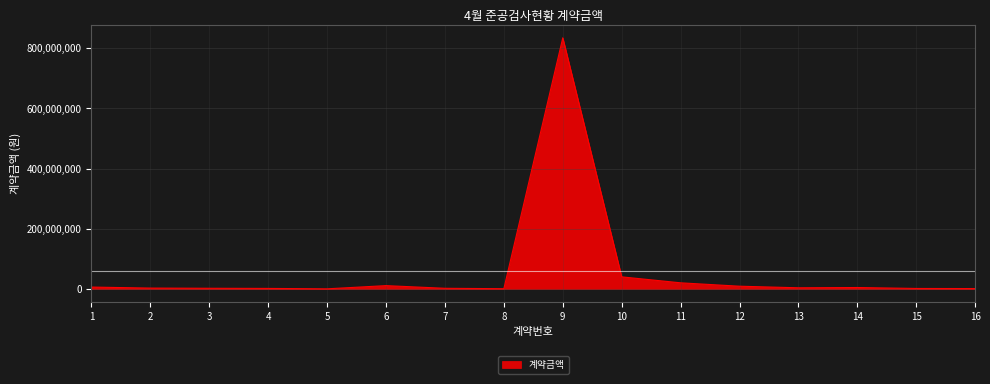

Does the chart have visible grid lines?

Yes